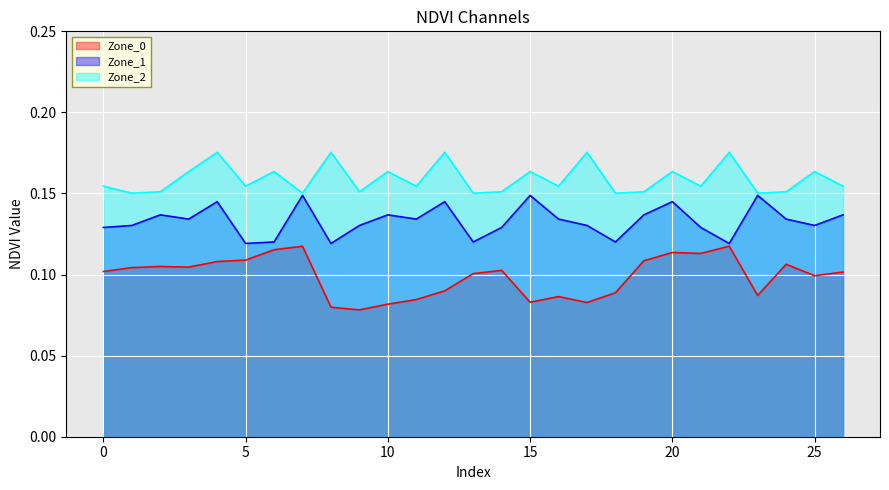

Where is Zone_0 nearest to the value 0?

9